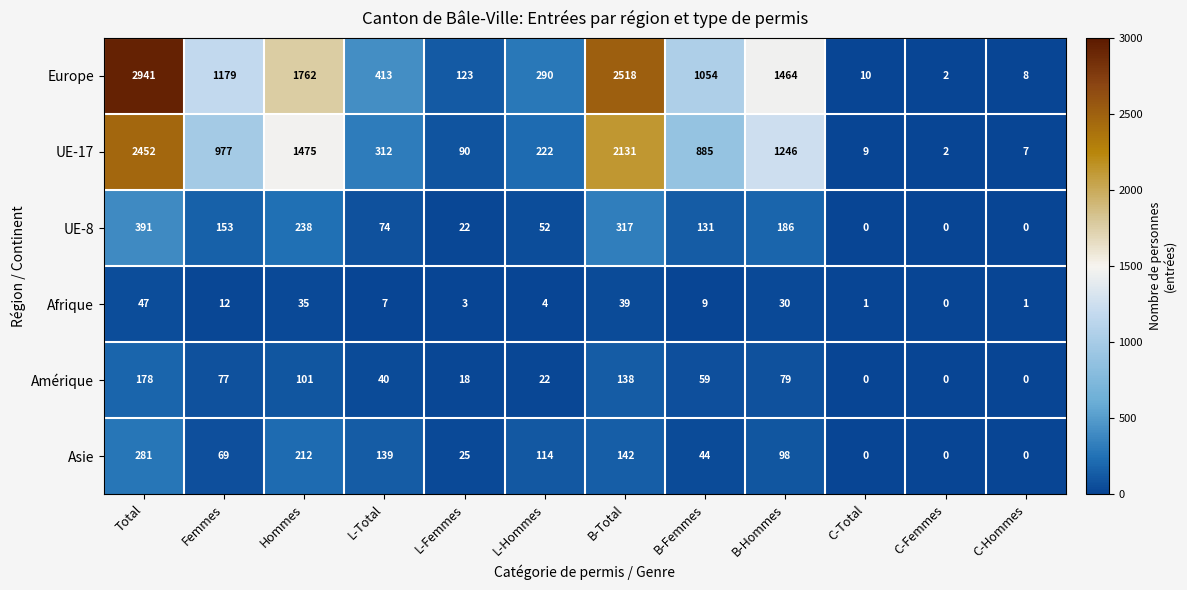

Which series has the largest total across all categories?

Europe